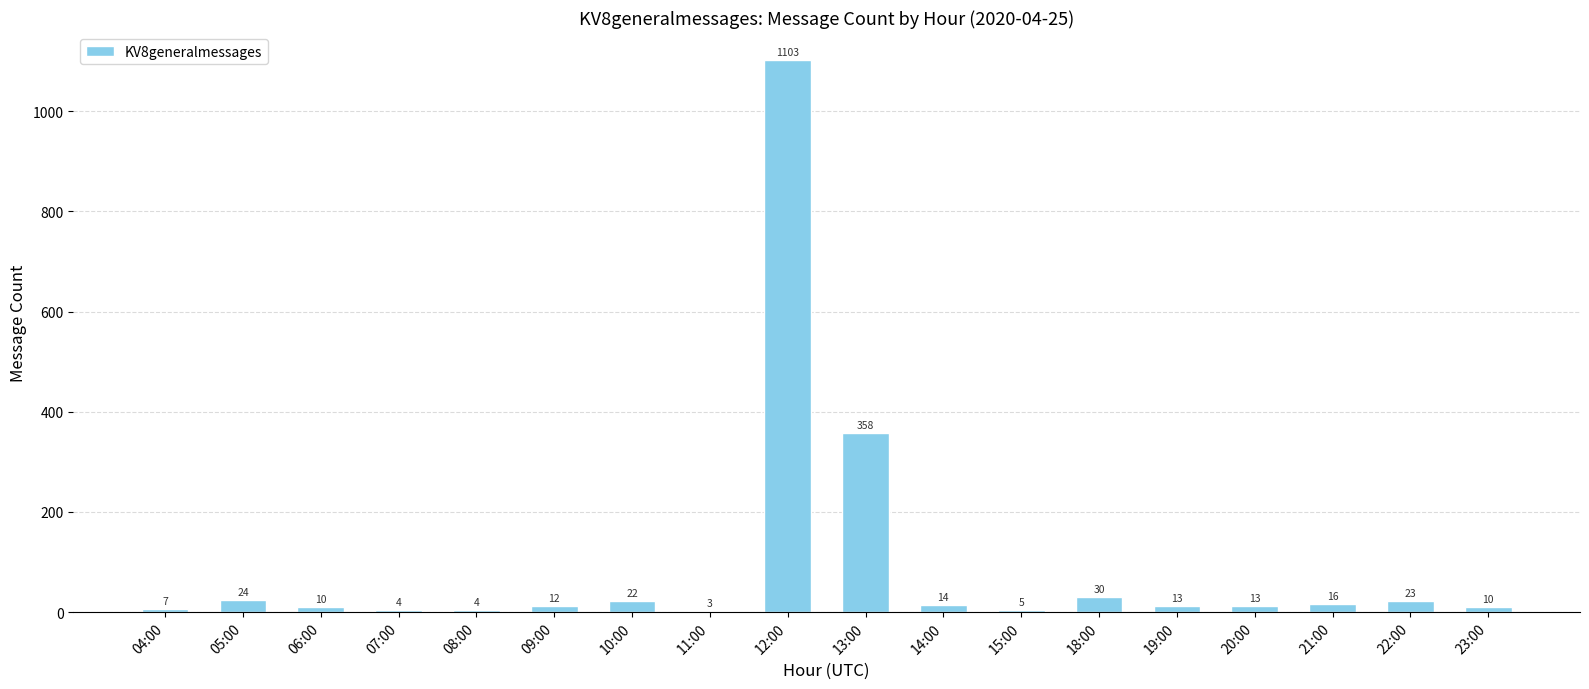

Reading left to right, list all the values displayed in this chart.

7	24	10	4	4	12	22	3	1103	358	14	5	30	13	13	16	23	10